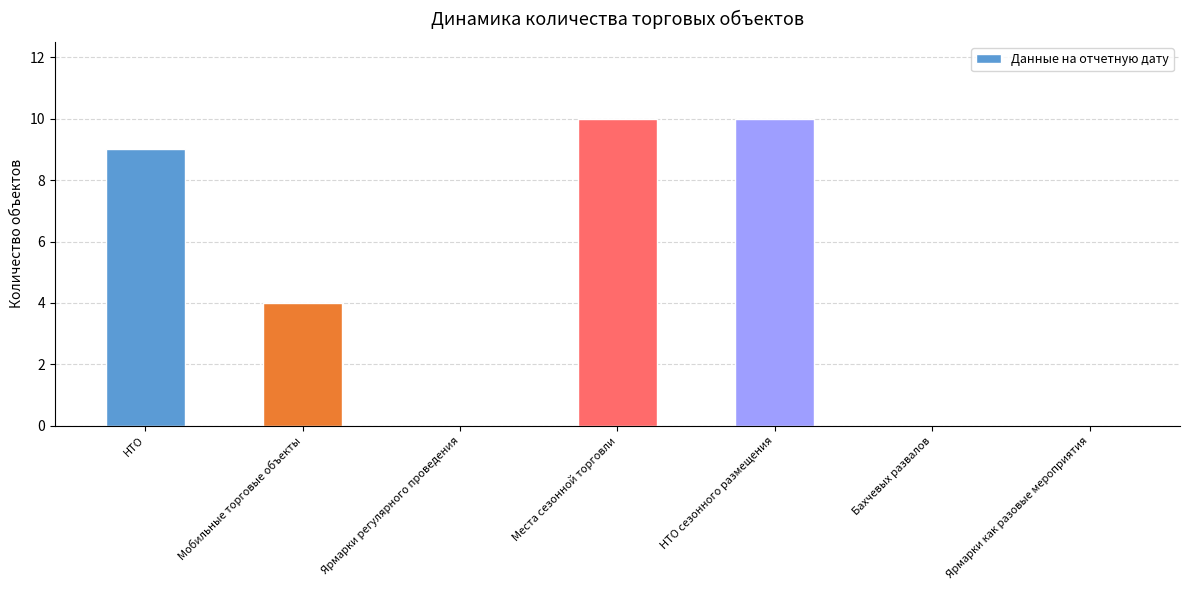

How many series are shown in this chart?

1